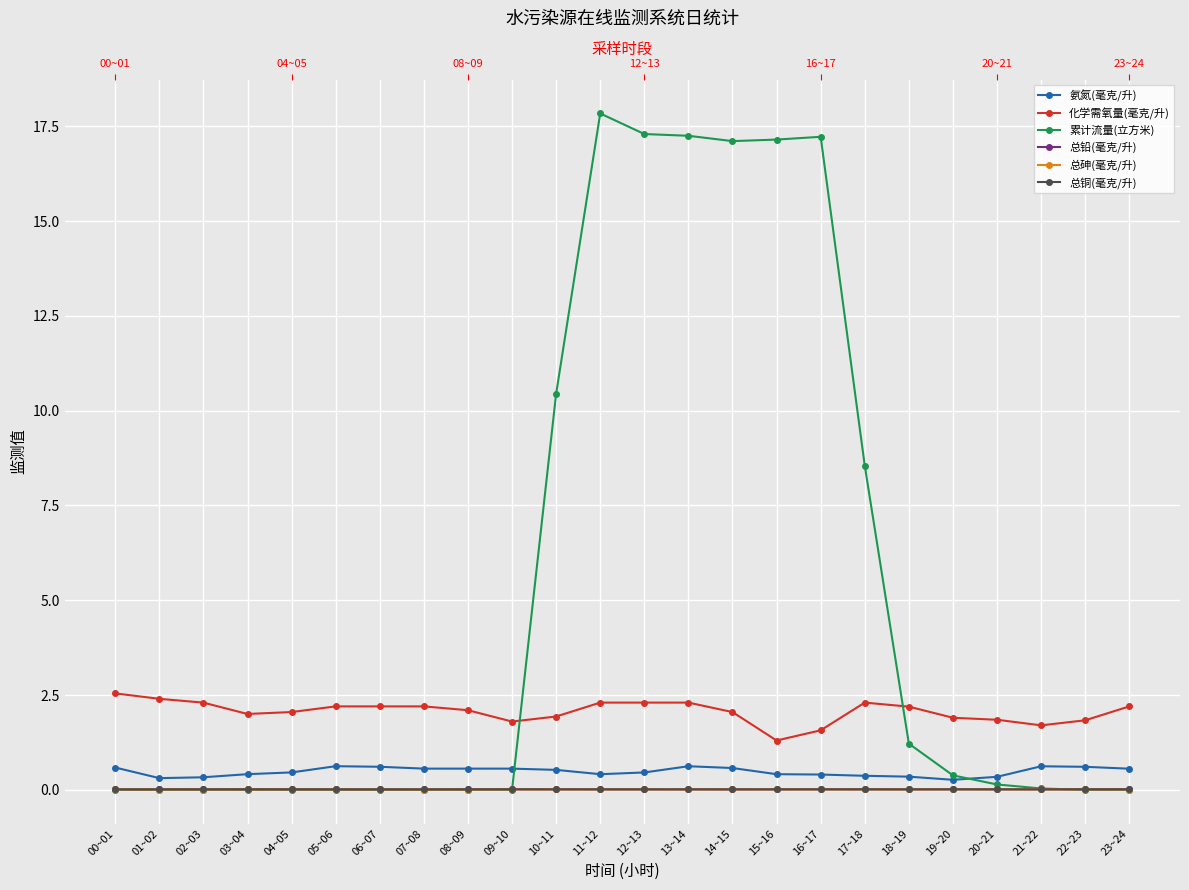

In 总铜(毫克/升), how many points are higher than both neighbors (excluding endpoints)?

3